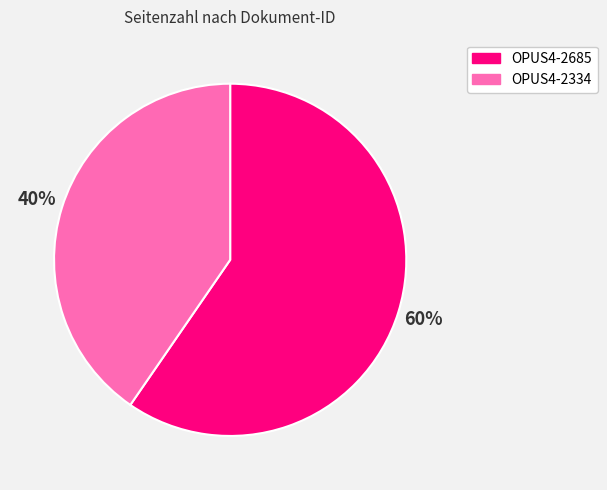

The OPUS4-2334 slice represents 40% of the pie. True or false?

True